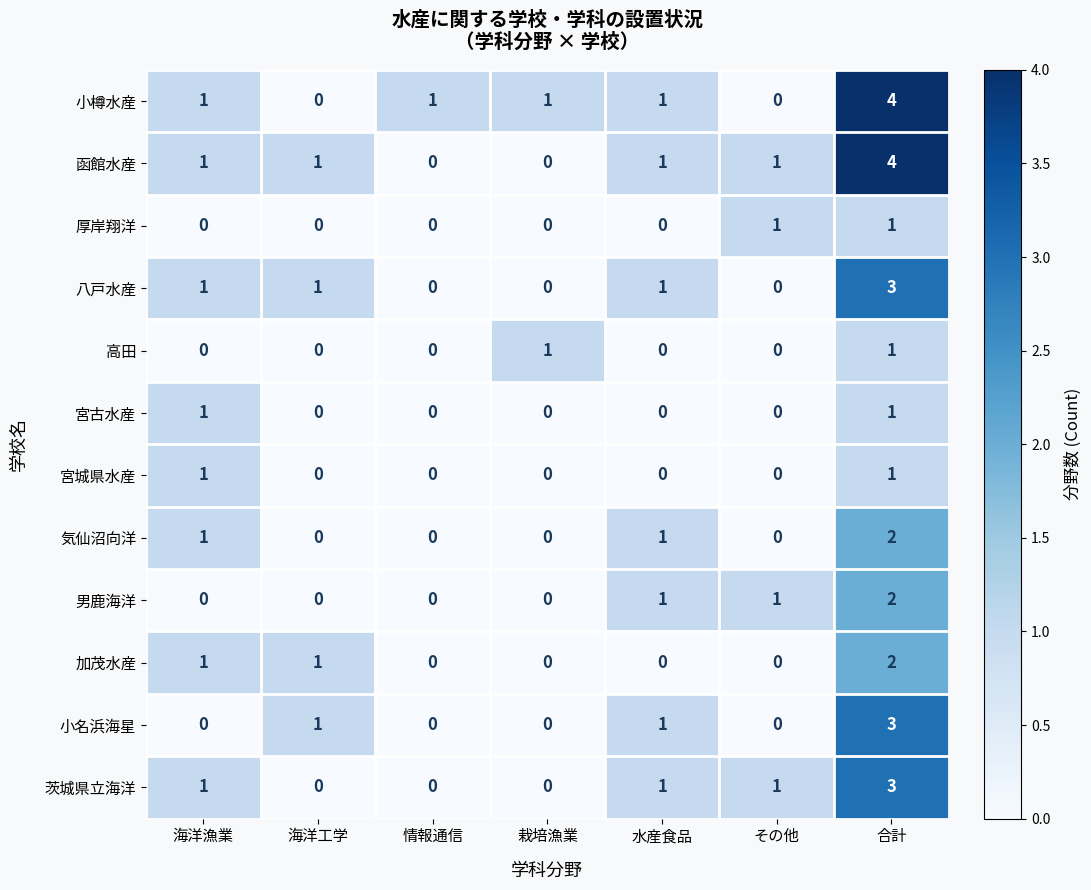

What is the maximum value shown in the chart?

4